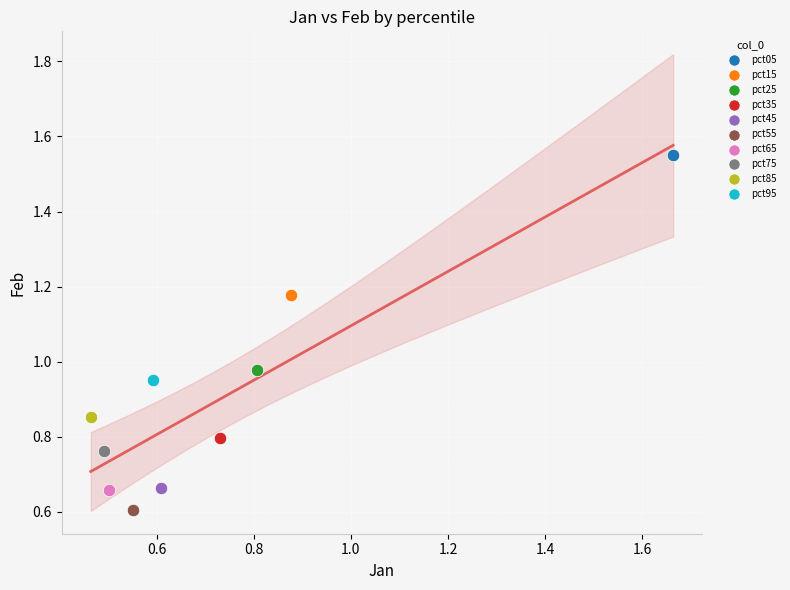

Which series reaches the minimum Y coordinate?

pct55